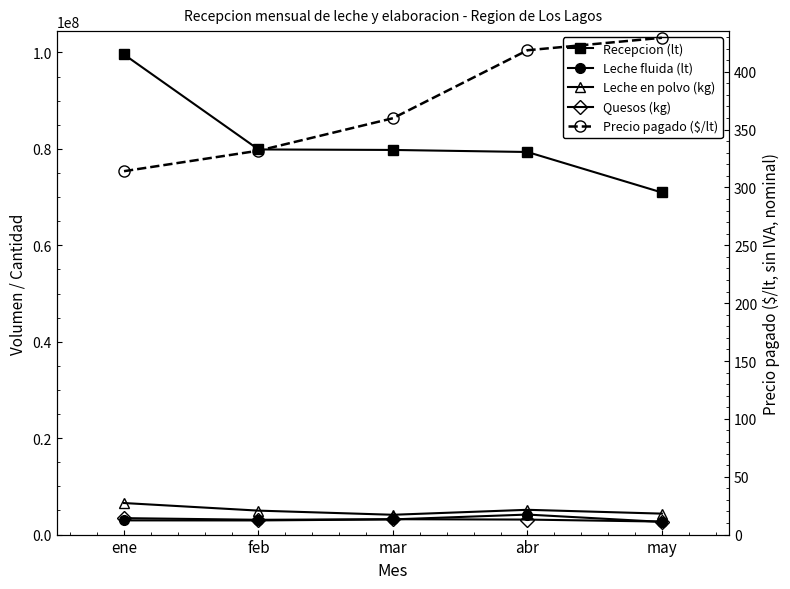

True or false: Leche fluida (lt) has a value of 1147519.4 at may.

False